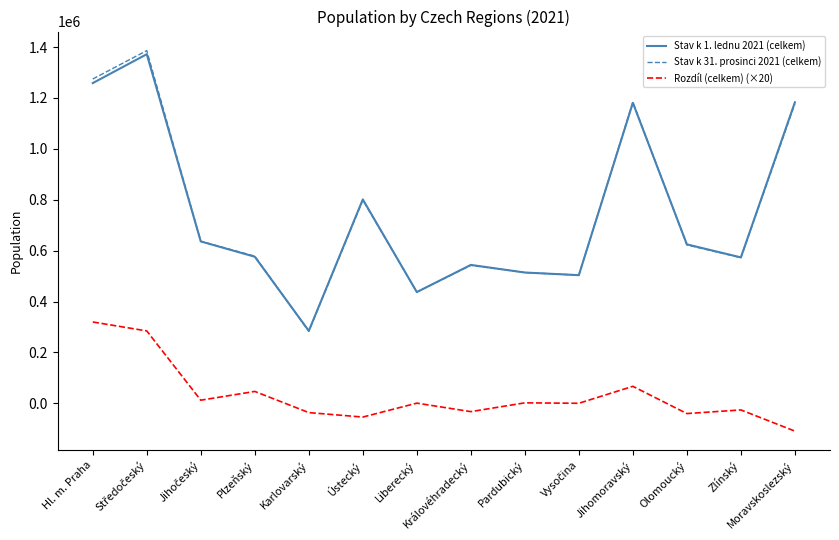

What is the sum of all Stav k 31. prosinci 2021 (celkem) values?

10513398